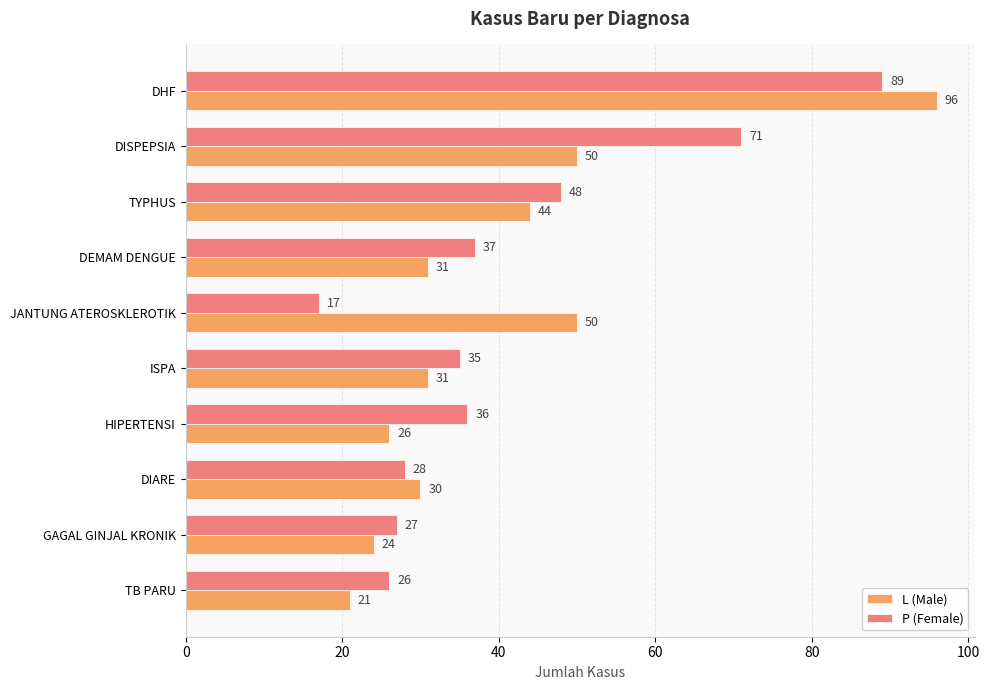

Which series has the widest spread of values?

L (Male)